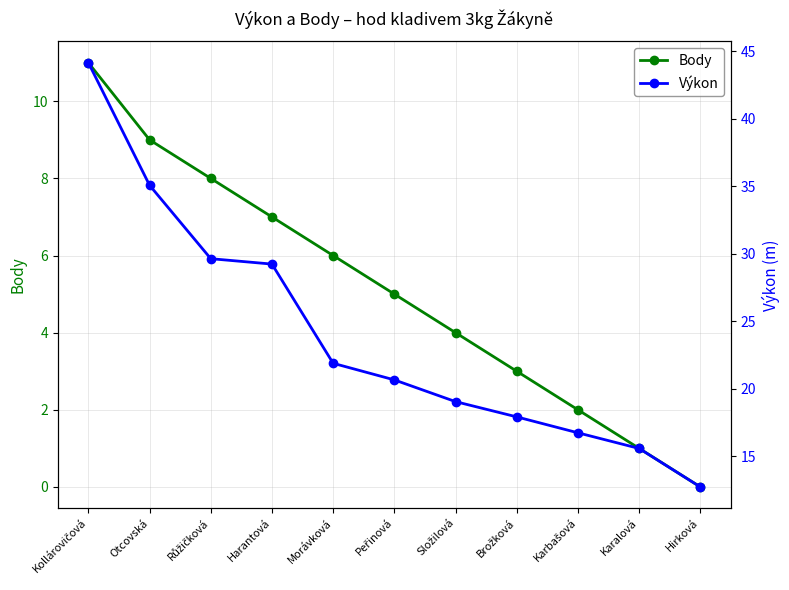

What is the difference between the Výkon values at Kollárovičová and Karbašová?

27.4